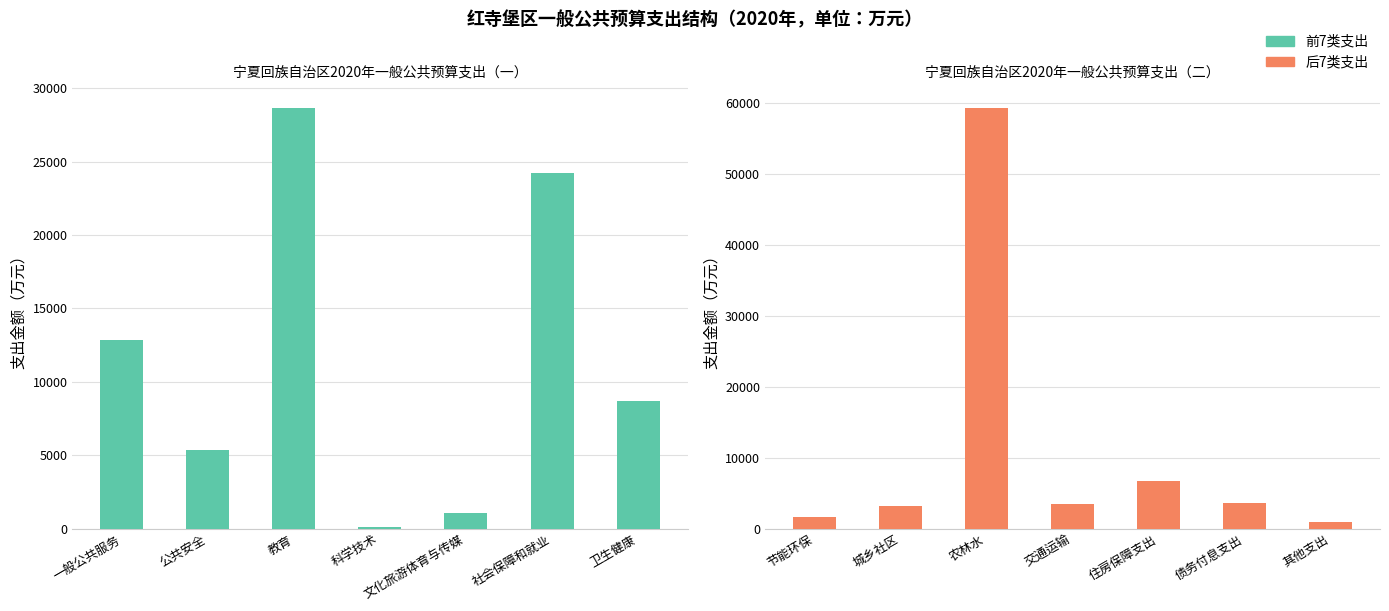

What is the label of the 5th bar from the left?

文化旅游体育与传媒